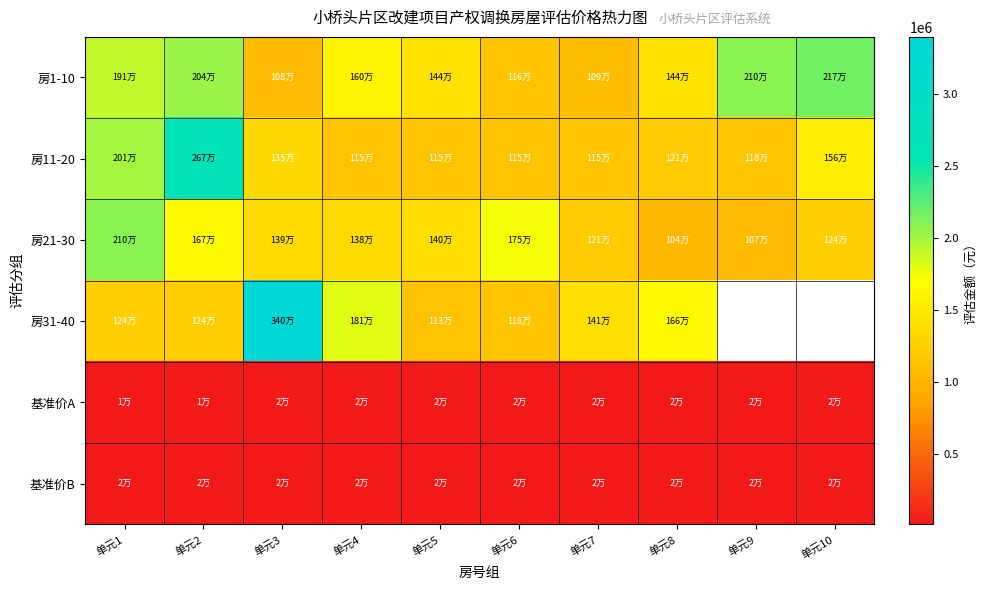

Rank the series at 单元10 from lowest to highest value.

房21-30, 房31-40, 基准价A, 基准价B, 房11-20, 房1-10